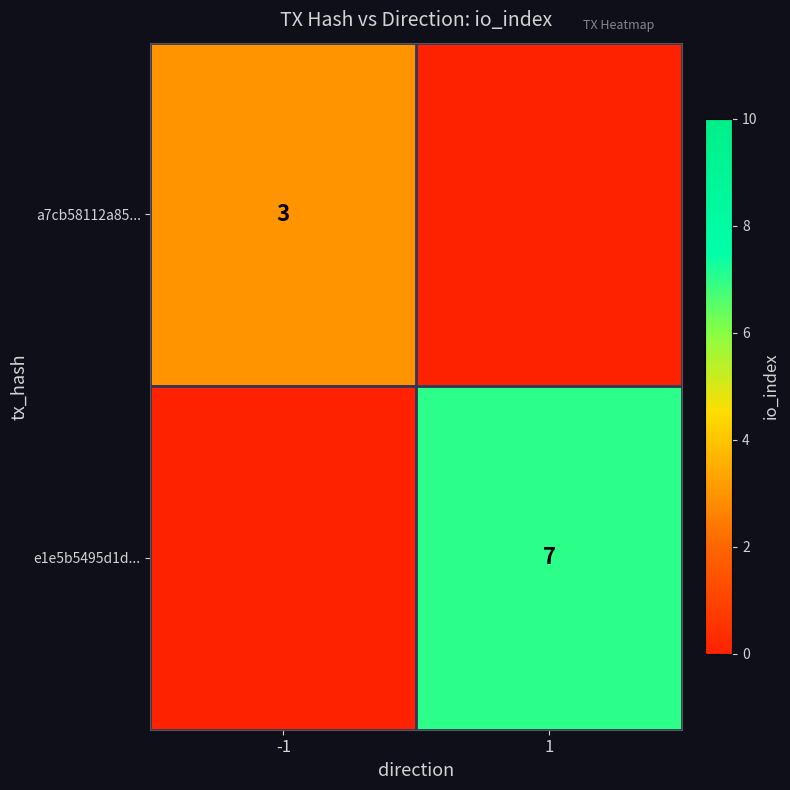

The e1e5b5495d1d... series shows 7 at 1. True or false?

True